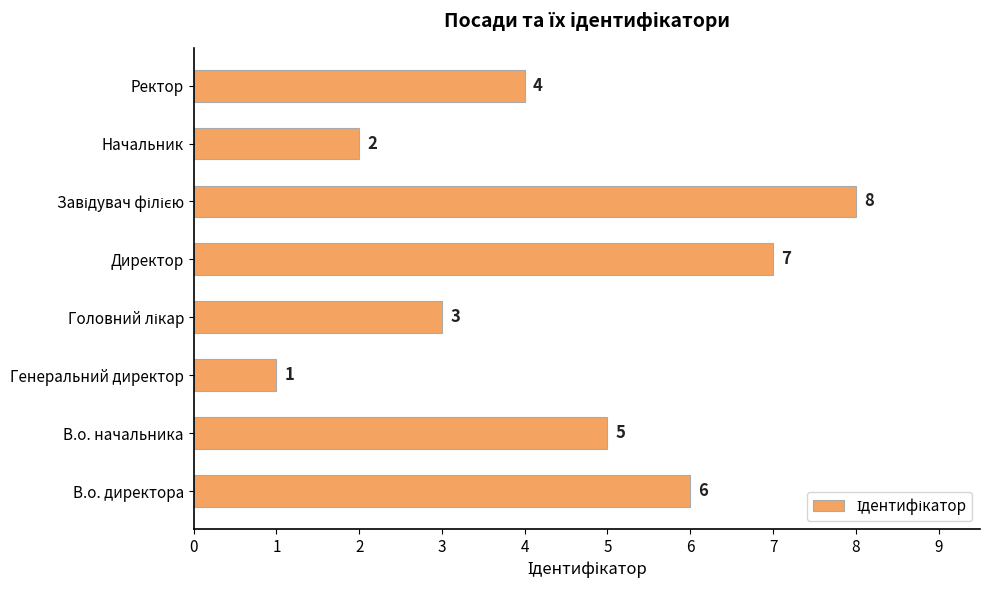

What is the sum of all values?

36